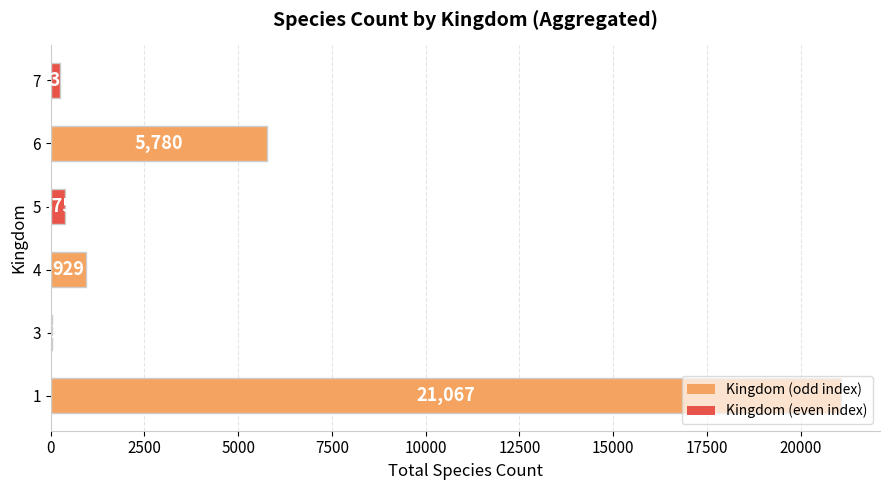

What is the maximum value shown in the chart?

21067